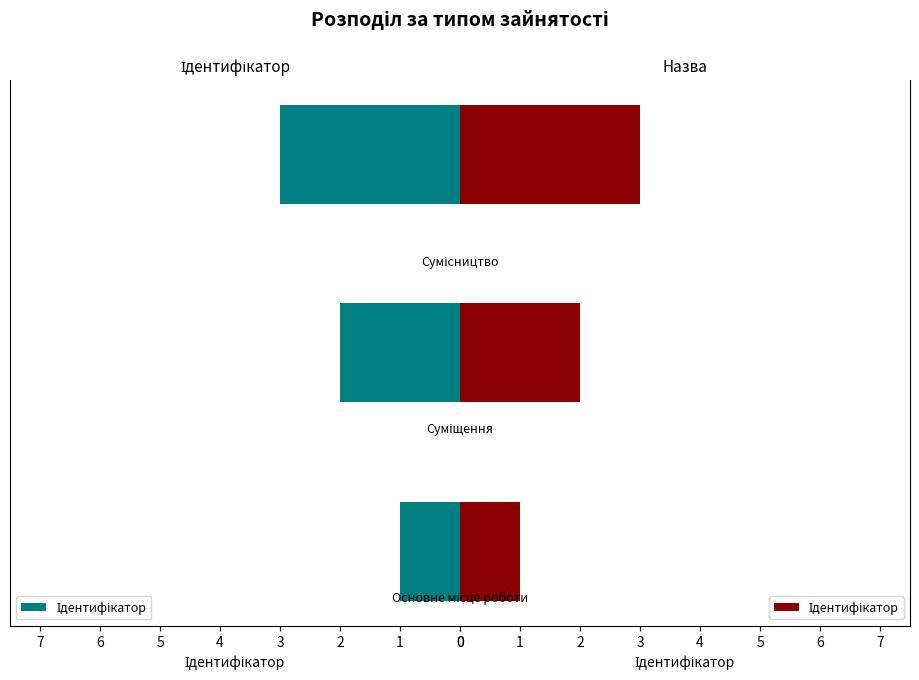

What is the change in value from 1 to 2?

+1